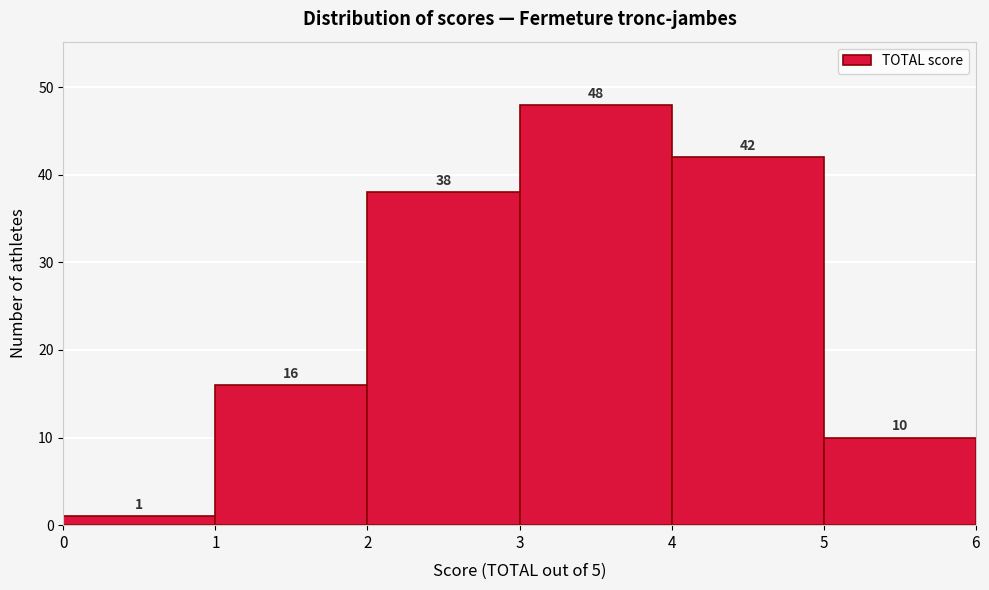

Which range on the x-axis has the tallest bar?

3 to 4